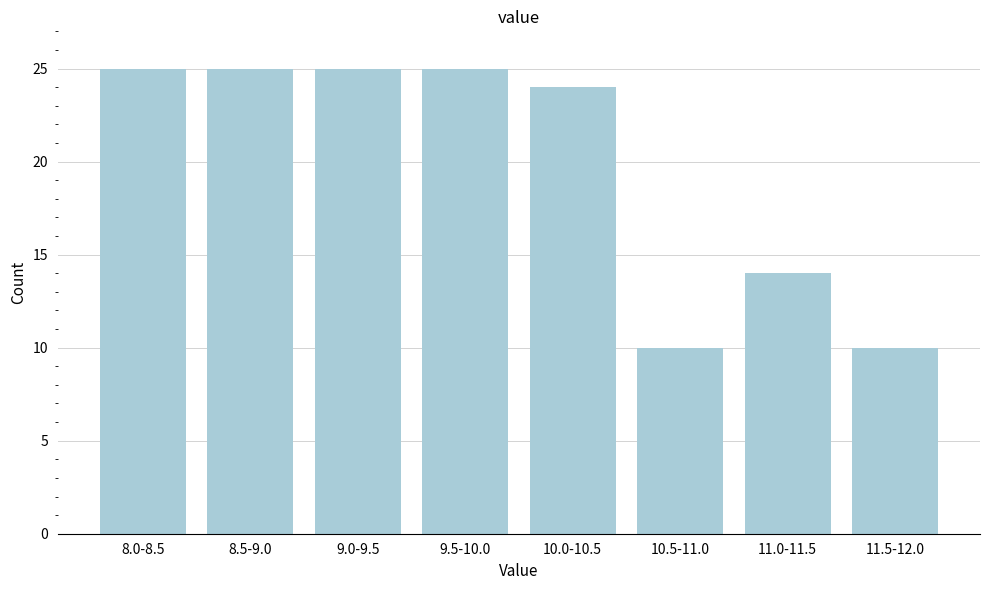

Reading left to right, extract all data points from this chart.

25	25	25	25	24	10	14	10